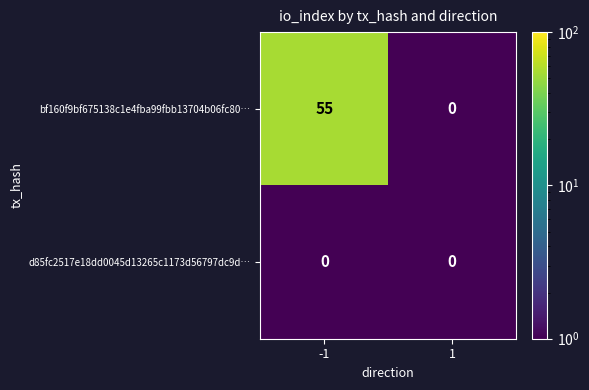

Read the bf160f9bf675138c1e4fba99fbb13704b06fc80… value at -1, to the nearest 5.

55